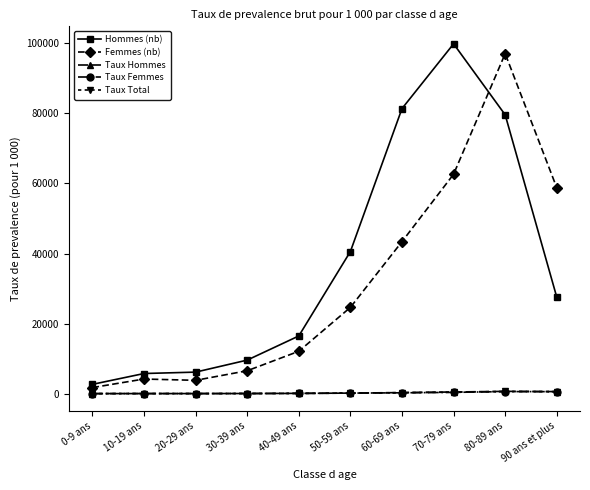

At how many categories does at least one series exceed 60300?

3